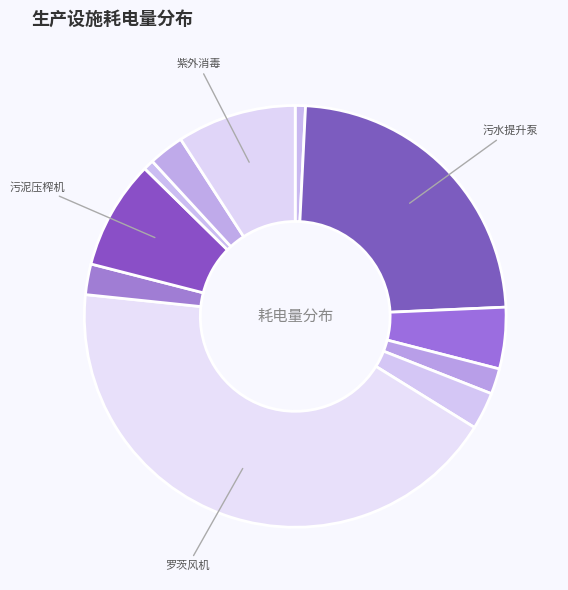

How many segments does this pie chart have?

11